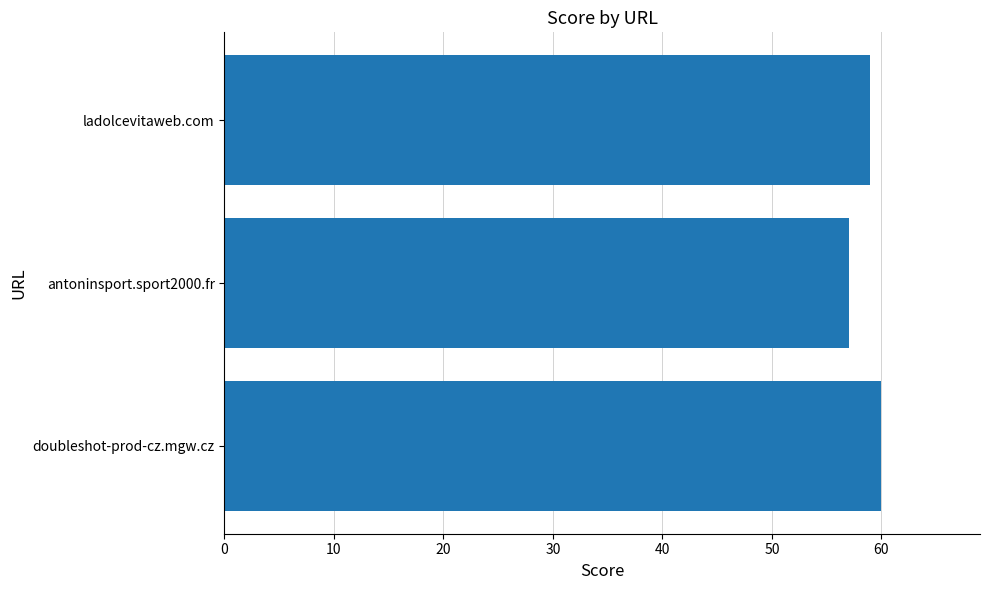

What is the ratio of the value at doubleshot-prod-cz.mgw.cz to the value at ladolcevitaweb.com?

1.0